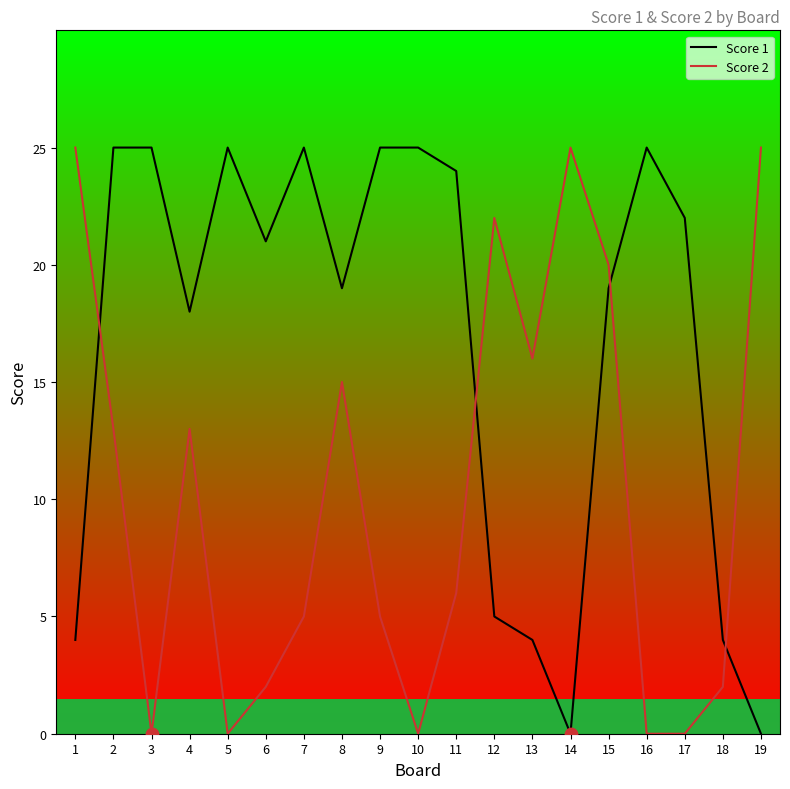

Which series has the largest total across all categories?

Score 1